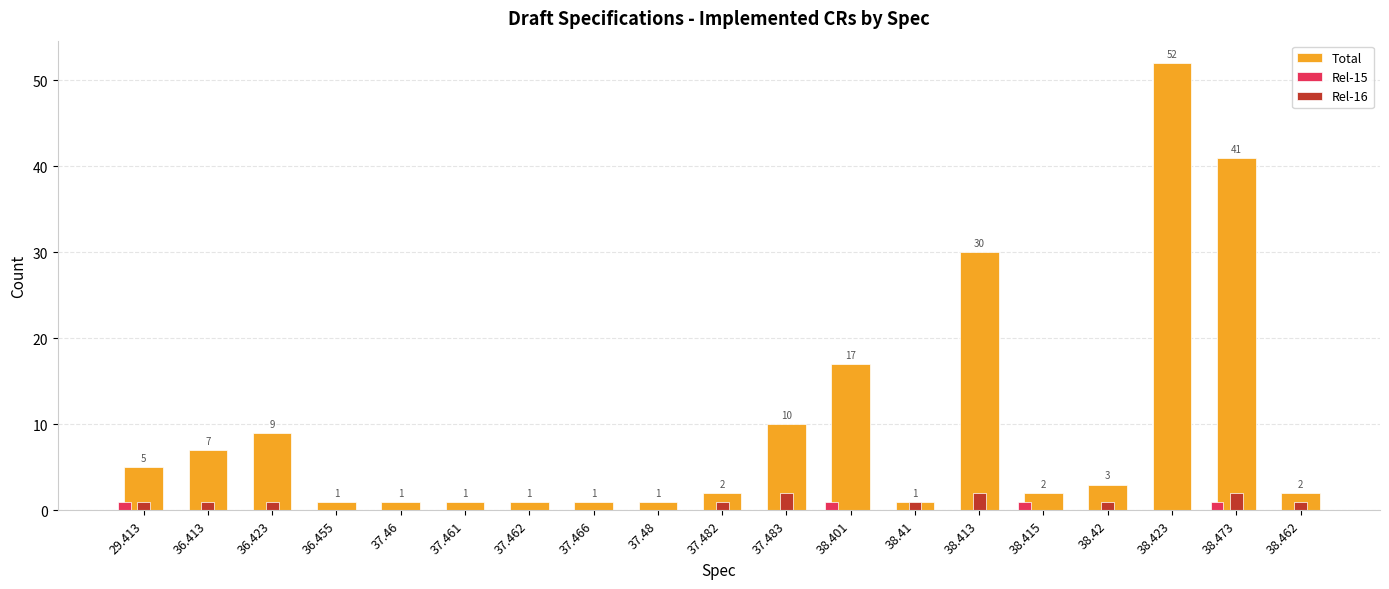

Which series has the largest total across all categories?

Total